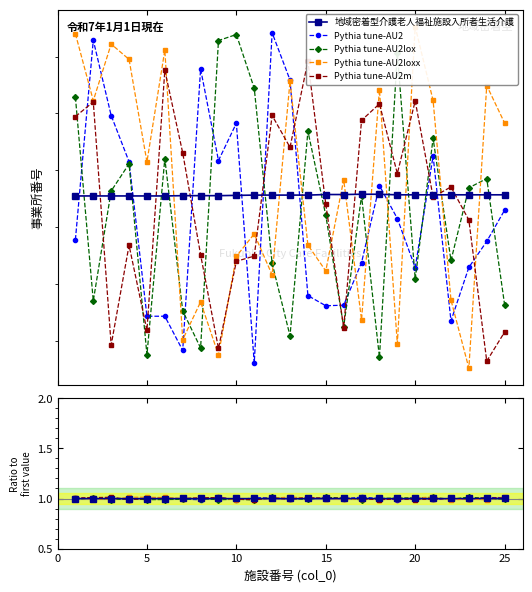

List the series in order of their peak value, highest first.

Pythia tune-AU2, Pythia tune-AU2loxx, Pythia tune-AU2lox, Pythia tune-AU2m, 地域密着型介護老人福祉施設入所者生活介護